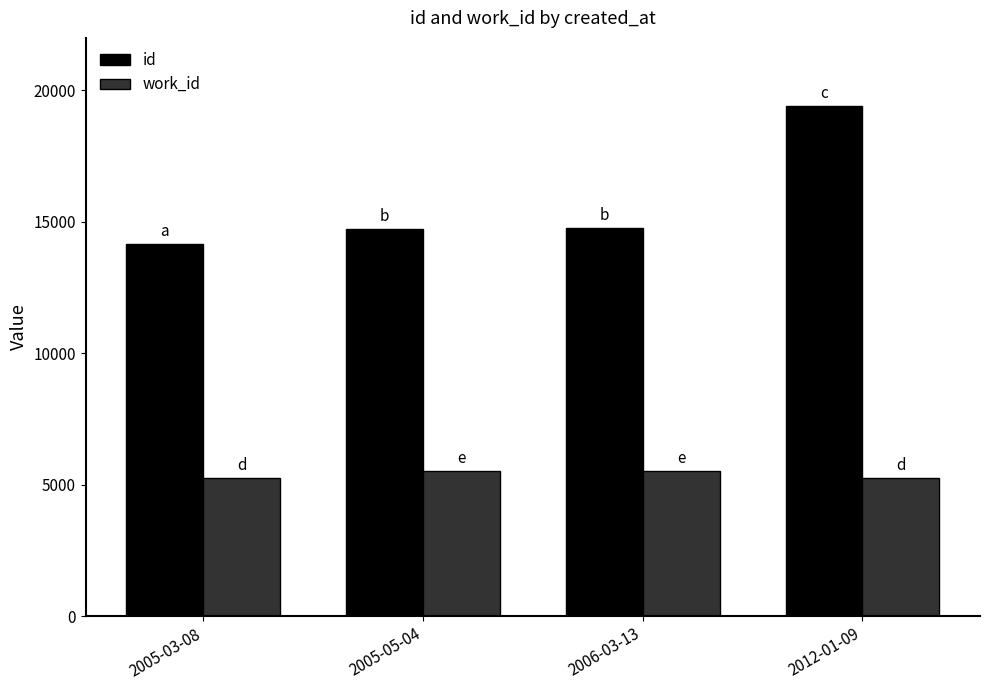

What are all the series names shown in the legend?

id, work_id